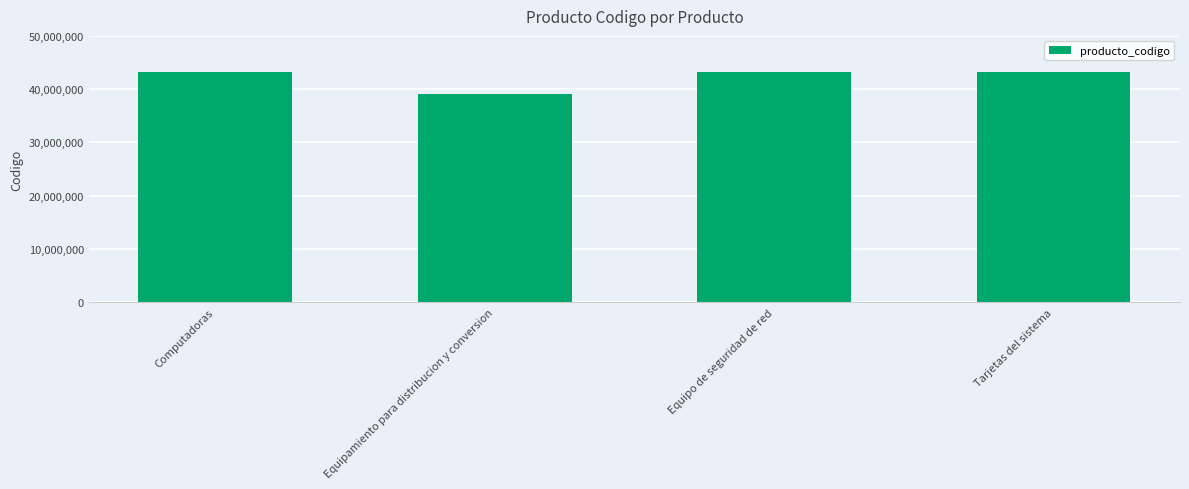

What is the average value?

42189100